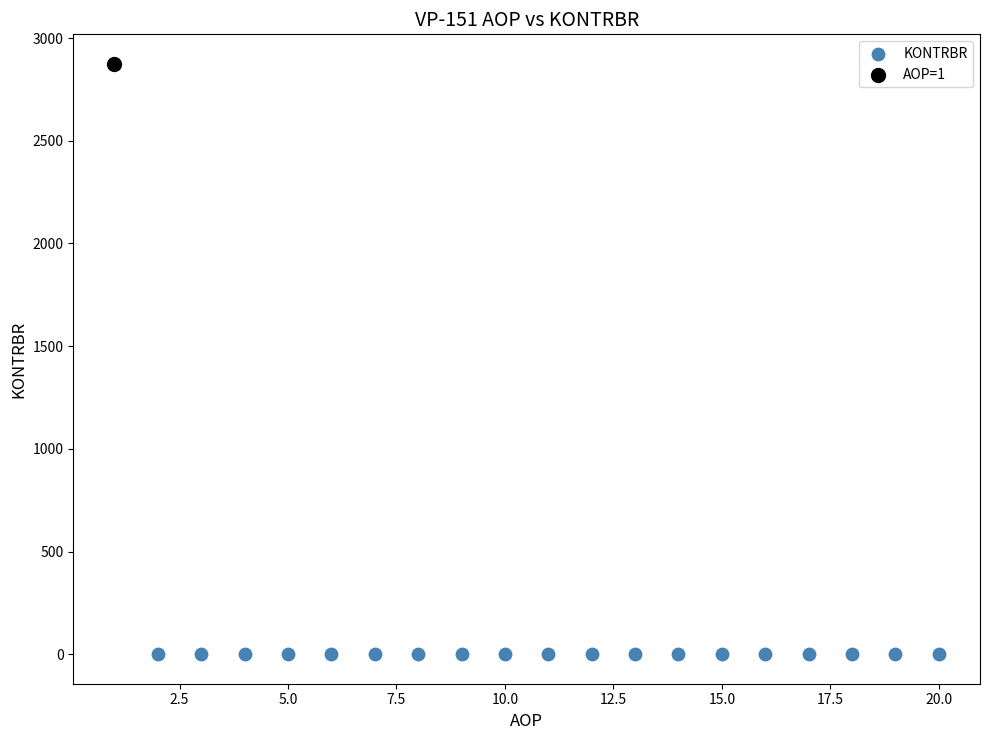

What are all the series names shown in the legend?

KONTRBR, AOP=1